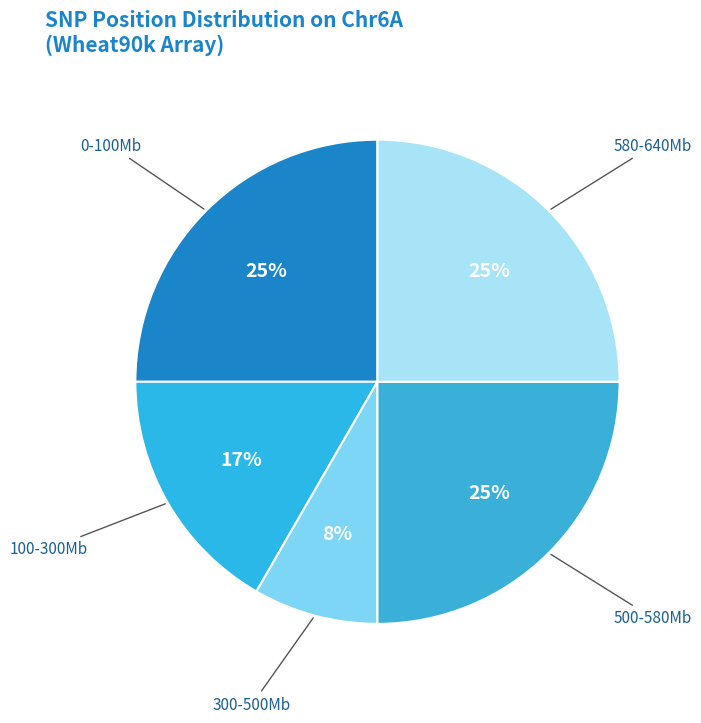

Which slice is the smallest?

300-500Mb